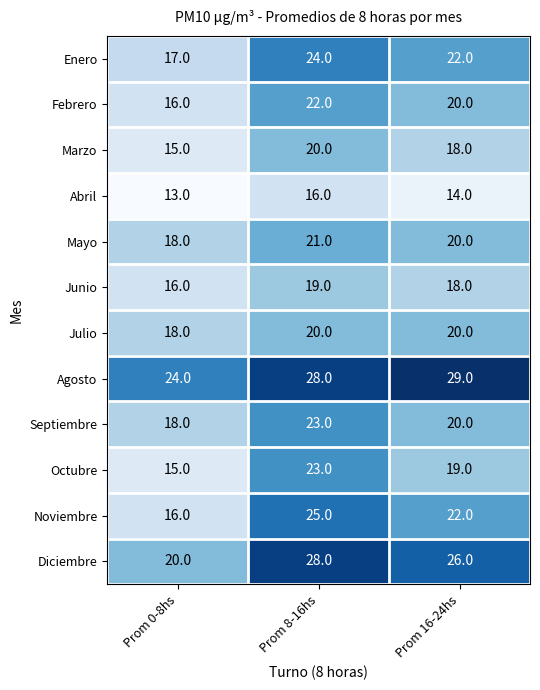

Which series has the largest range (max minus min)?

Noviembre